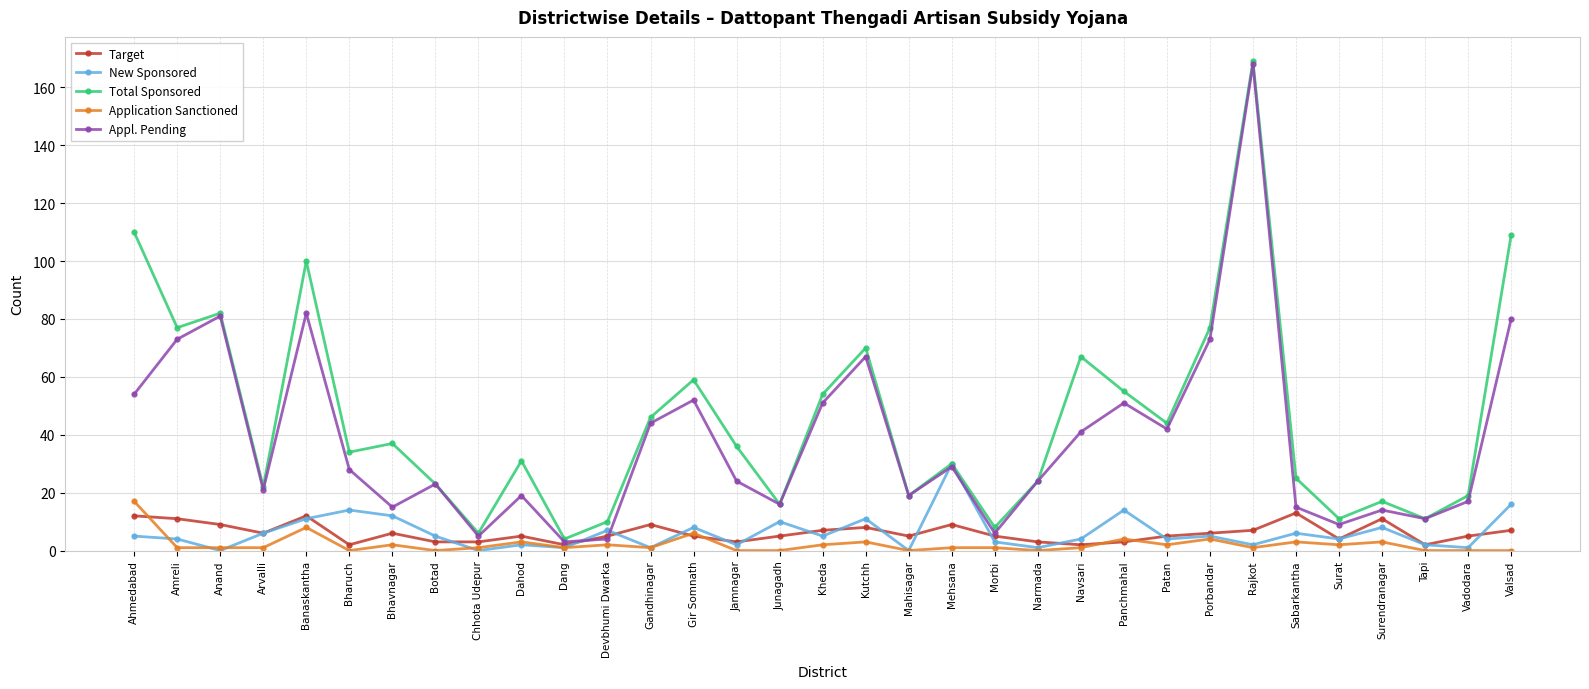

Is it true that Application Sanctioned equals 1 at Dang?

True